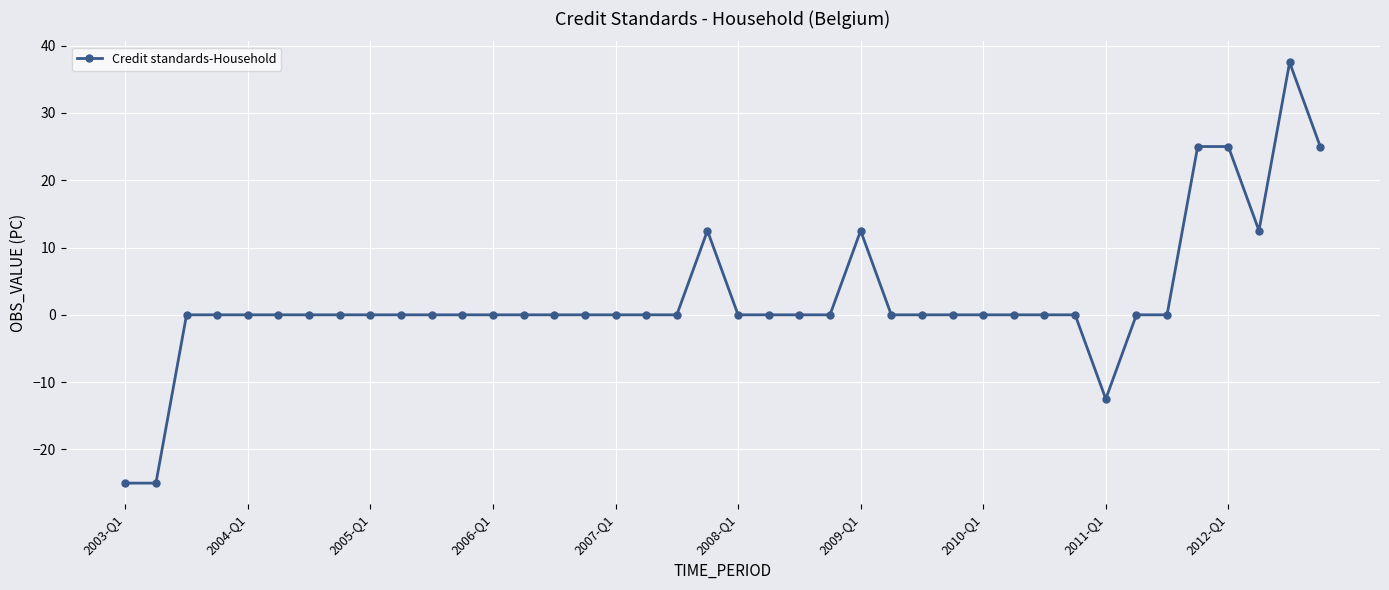

True or false: there are more than 0 points higher than both neighbors.

True